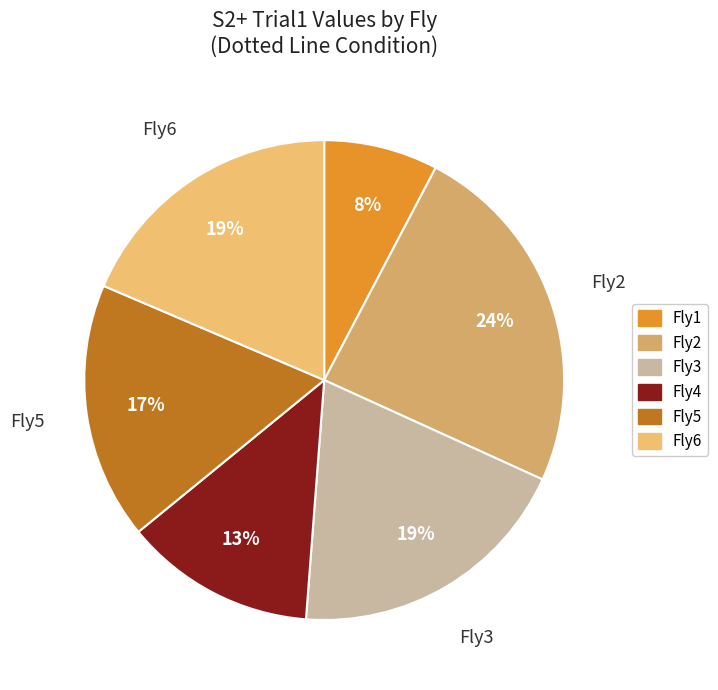

Rank the categories by value from lowest to highest.

Fly1, Fly4, Fly5, Fly6, Fly3, Fly2